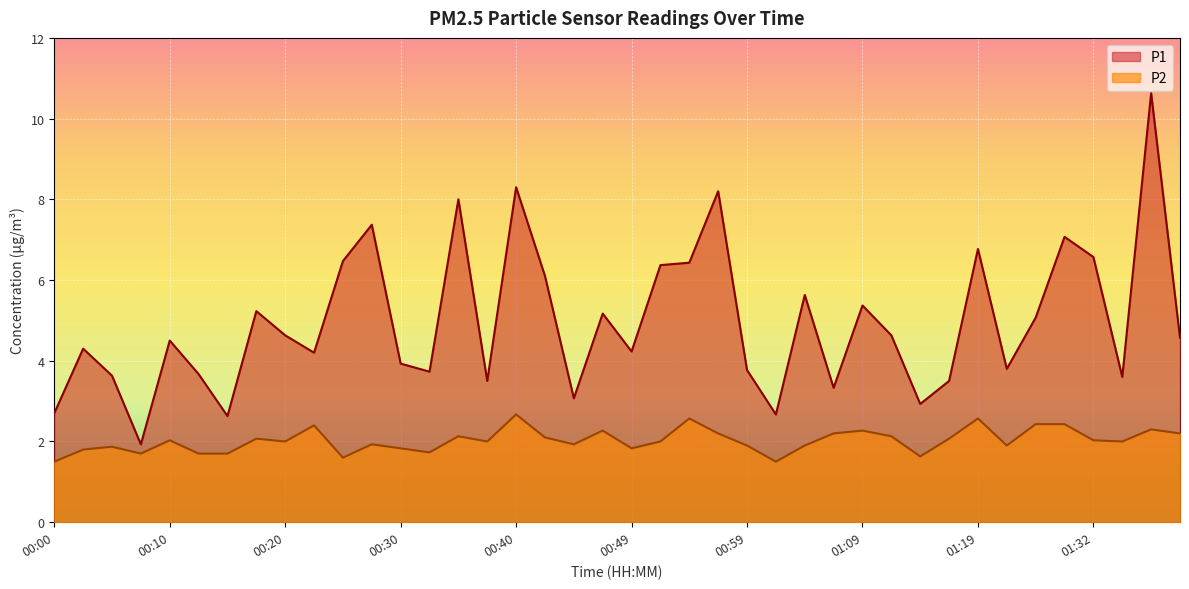

Reading left to right, list all the values displayed in this chart.

P1: 2.7	4.3	3.6	1.9	4.5	3.7	2.6	5.2	4.6	4.2	6.5	7.4	3.9	3.7	8.0	3.5	8.3	6.1	3.1	5.2	4.2	6.4	6.4	8.2	3.8	2.7	5.6	3.3	5.4	4.6	2.9	3.5	6.8	3.8	5.1	7.1	6.6	3.6	10.6	4.6
P2: 1.5	1.8	1.9	1.7	2.0	1.7	1.7	2.1	2.0	2.4	1.6	1.9	1.8	1.7	2.1	2.0	2.7	2.1	1.9	2.3	1.8	2.0	2.6	2.2	1.9	1.5	1.9	2.2	2.3	2.1	1.6	2.1	2.6	1.9	2.4	2.4	2.0	2.0	2.3	2.2